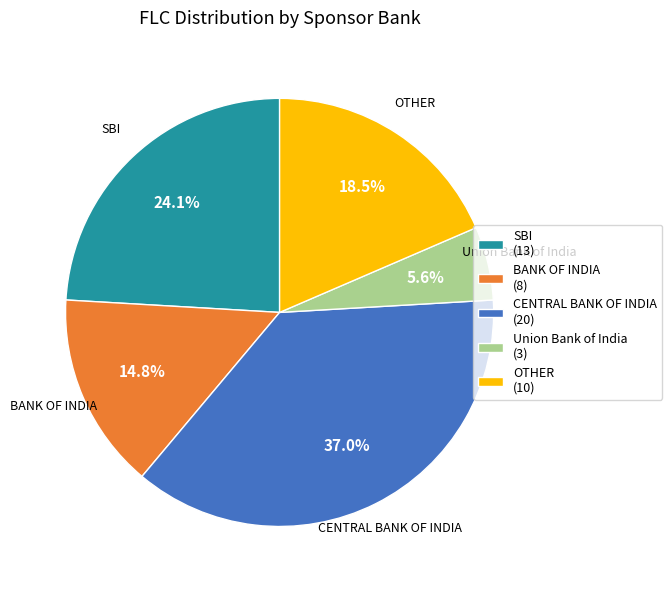

Which category has the biggest portion of the pie?

CENTRAL BANK OF INDIA